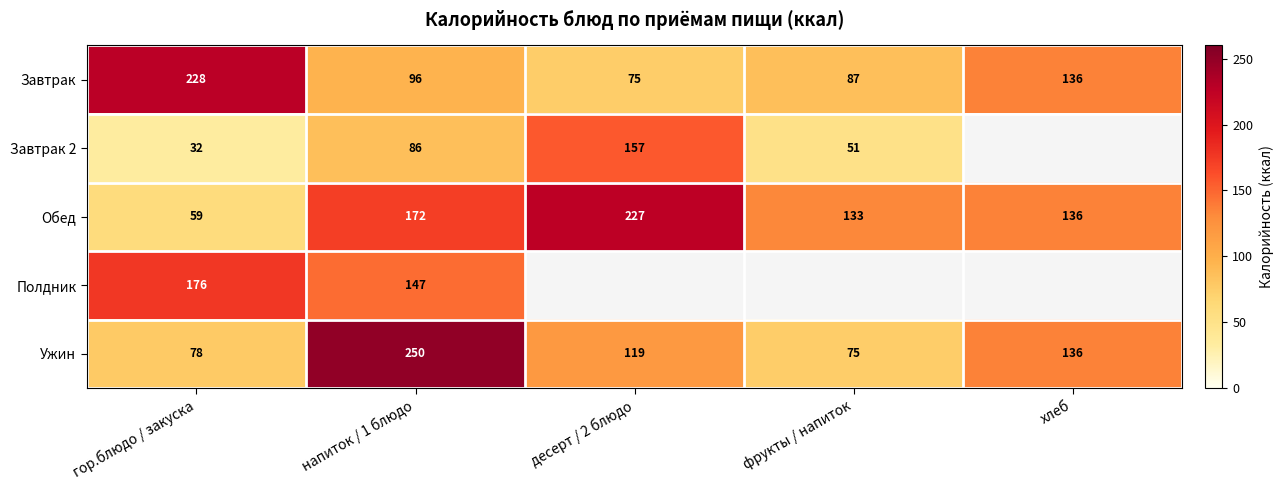

How many values in the Обед series are below 136?

2